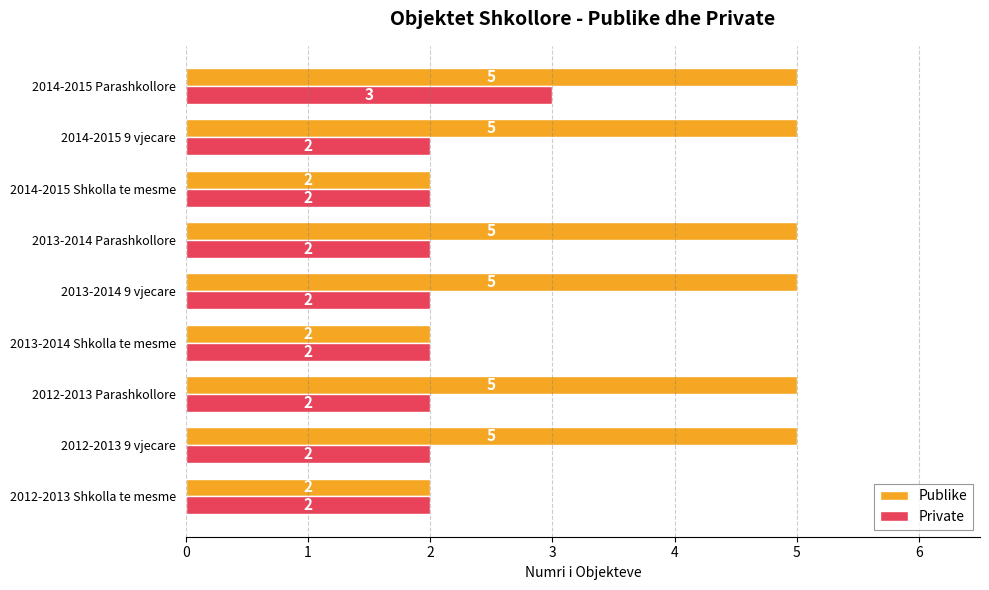

How many data points in Private are above 2?

1